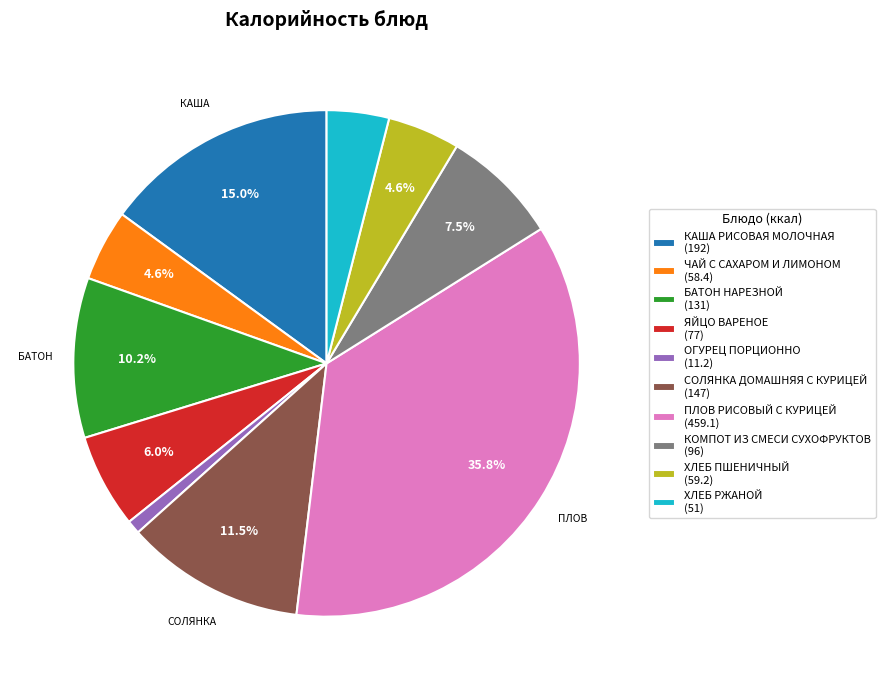

How many slices are in this pie chart?

10